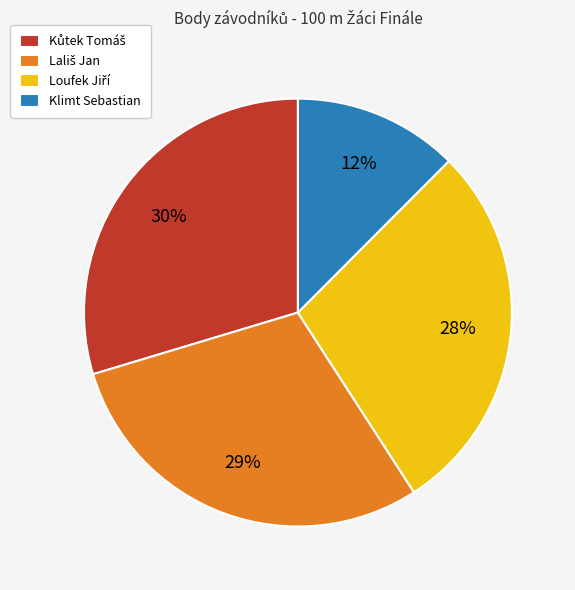

How many slices are in this pie chart?

4